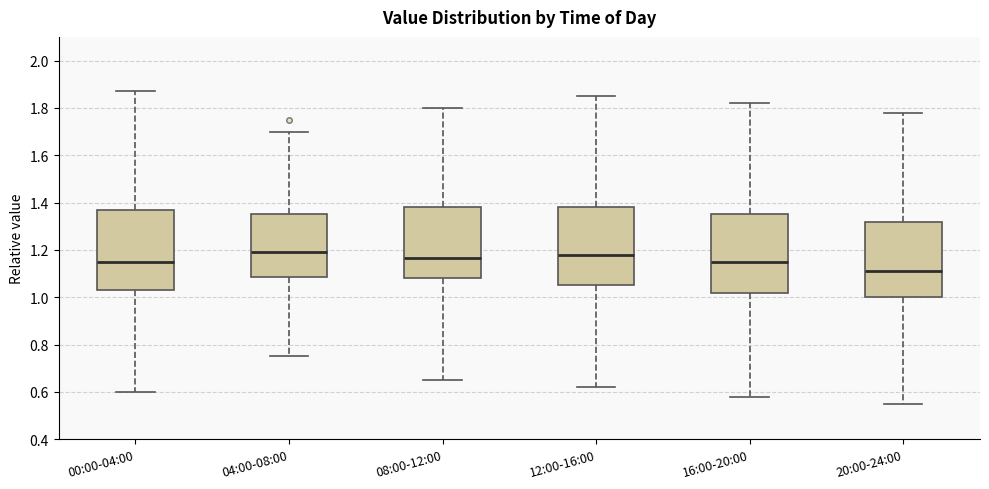

Which box has the lowest median line?

20:00-24:00